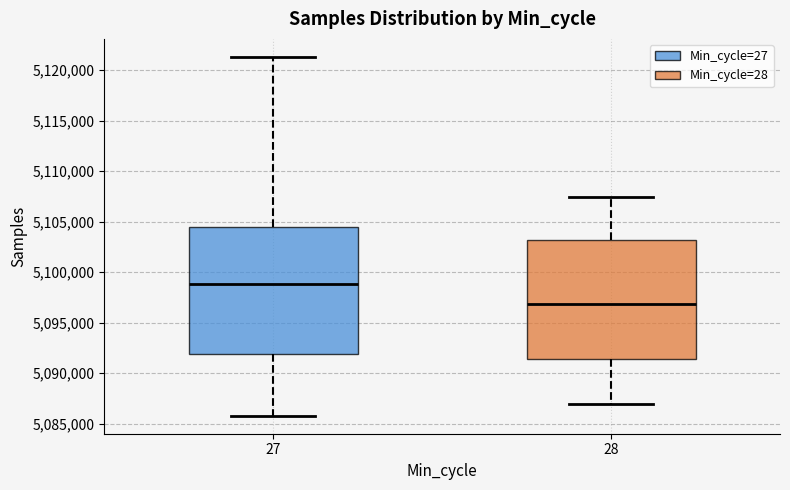

Where does the lower whisker of the box at x = 28 end on the y-axis? The values are not printed on the chart, so give them approximately, as read against the axis.

5087000